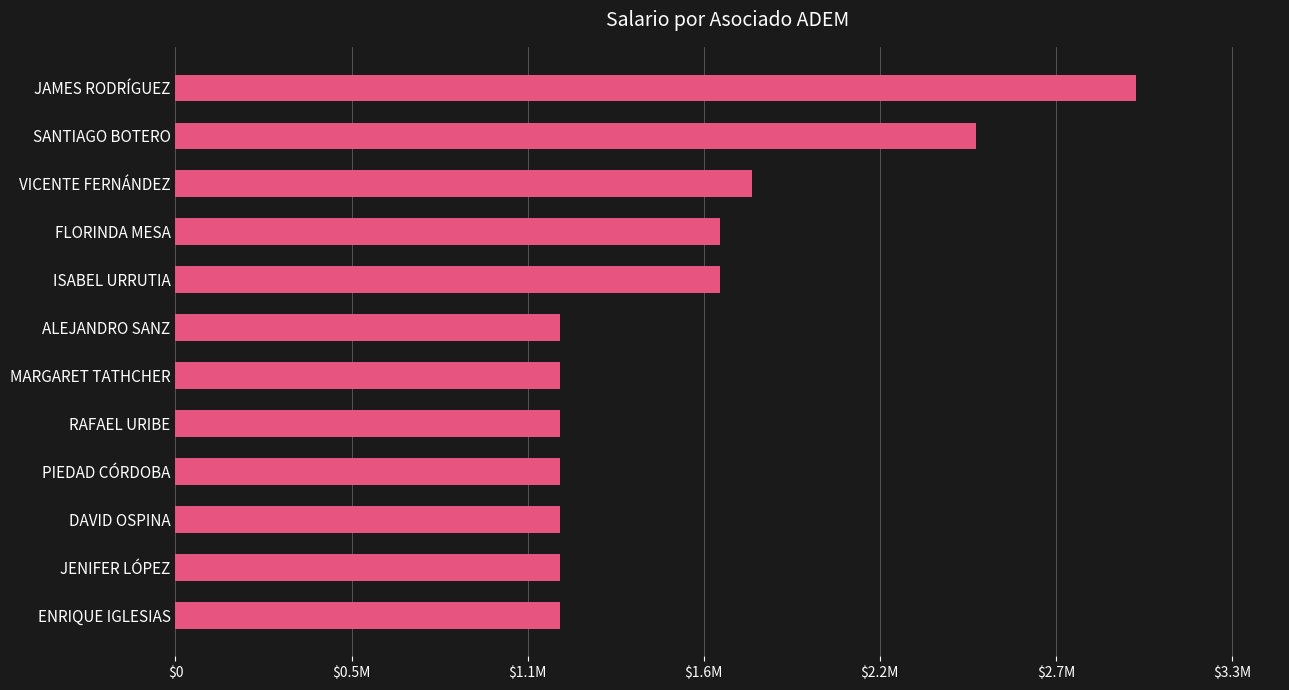

Does the chart contain any negative values?

No